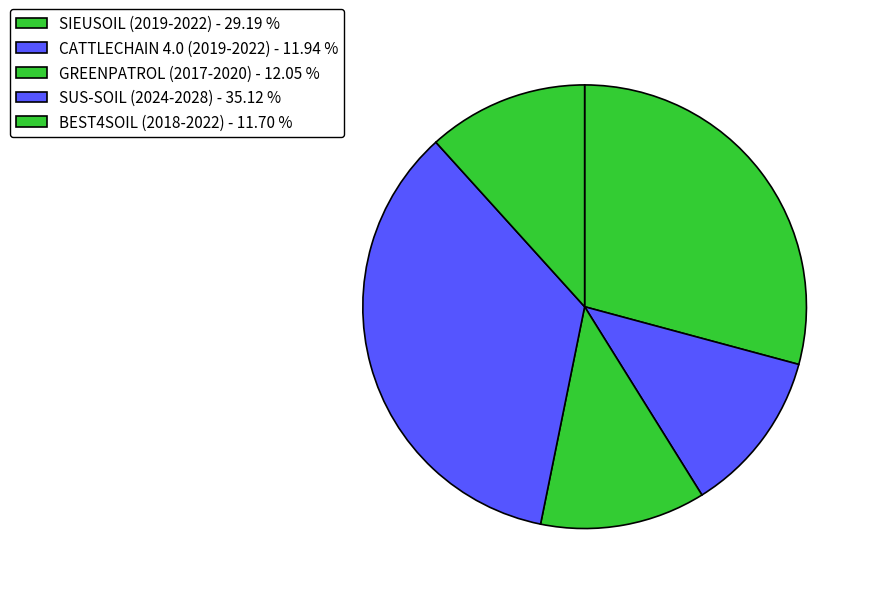

To the nearest percent, what is the combined percentage of SIEUSOIL (2019-2022) and SUS-SOIL (2024-2028)?

64%